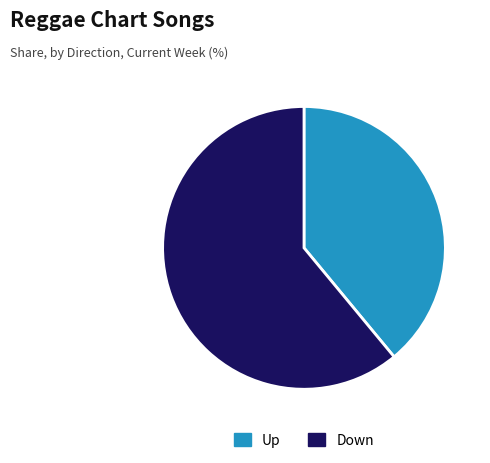

Do Down and Up together represent more than half of the pie?

Yes